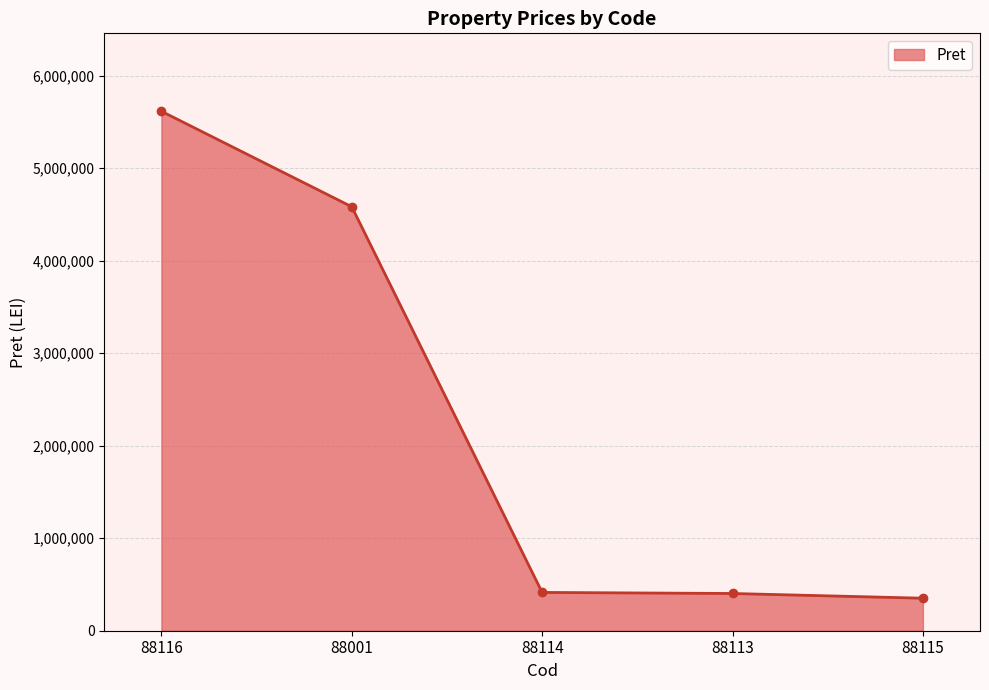

What is the change in value from 88116 to 88001?

-1032327